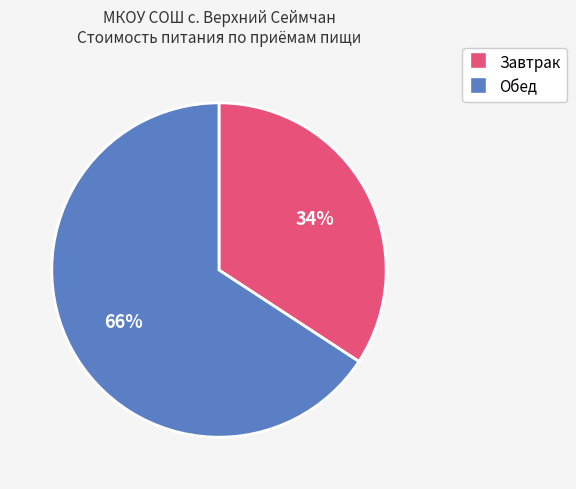

Count the number of slices in the pie.

2